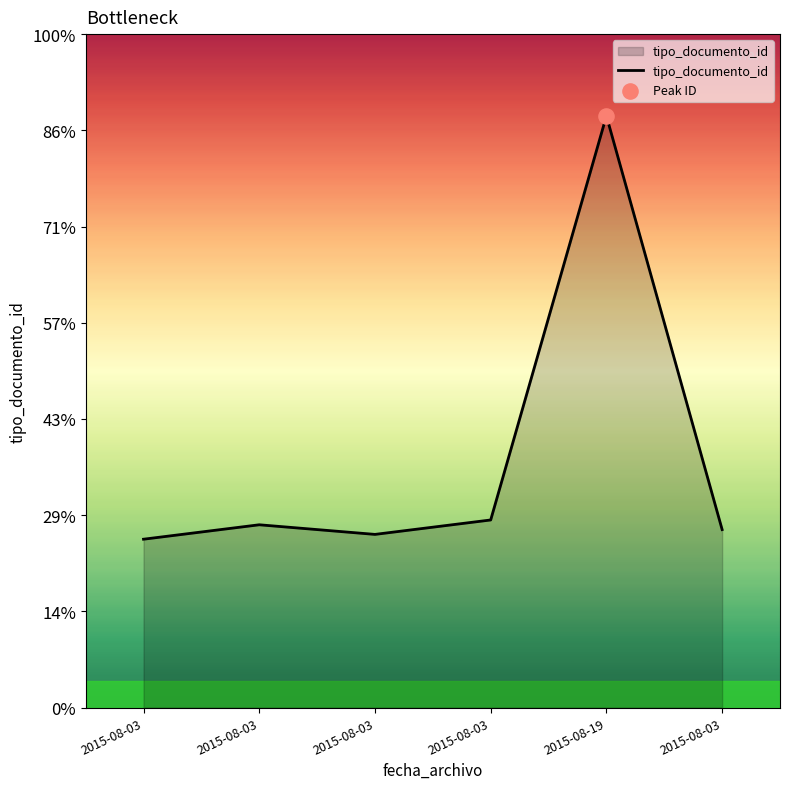

Is this an area chart (filled region under the line)?

Yes